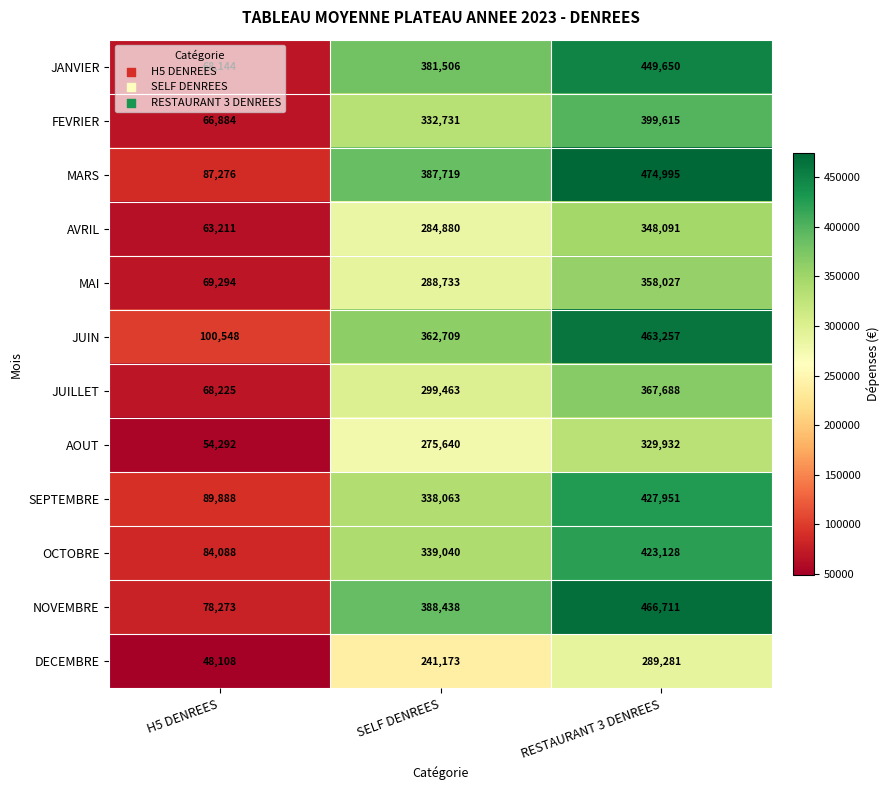

Is it true that OCTOBRE equals 486847 at SELF DENREES?

False